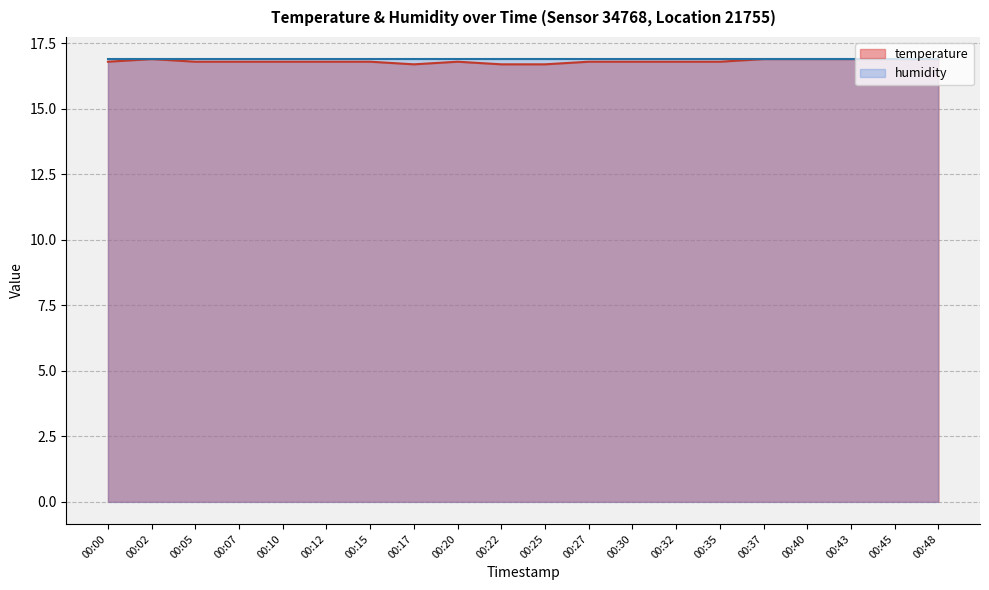

Reading right to left, extract all data points from this chart.

00:48=16.9	00:45=16.9	00:43=16.9	00:40=16.9	00:37=16.9	00:35=16.8	00:32=16.8	00:30=16.8	00:27=16.8	00:25=16.7	00:22=16.7	00:20=16.8	00:17=16.7	00:15=16.8	00:12=16.8	00:10=16.8	00:07=16.8	00:05=16.8	00:02=16.9	00:00=16.8